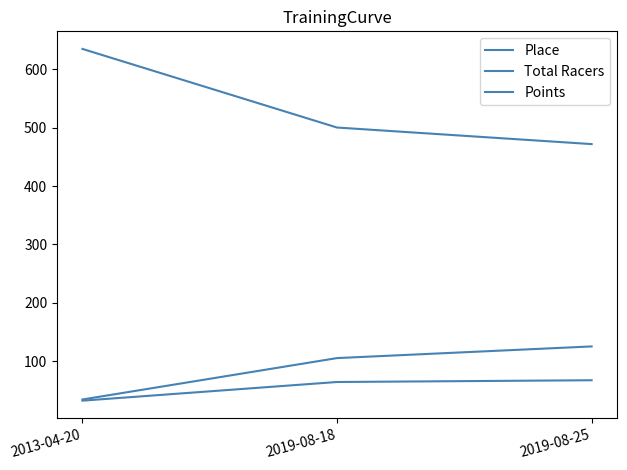

How many lines are shown in the chart?

3